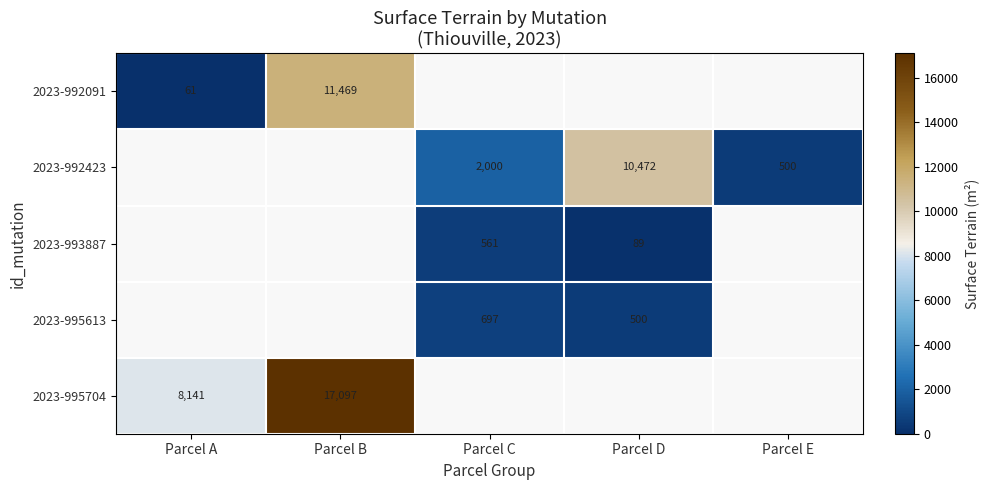

Is the value of 2023-993887 at Parcel D greater than the value of 2023-995704 at Parcel A?

No